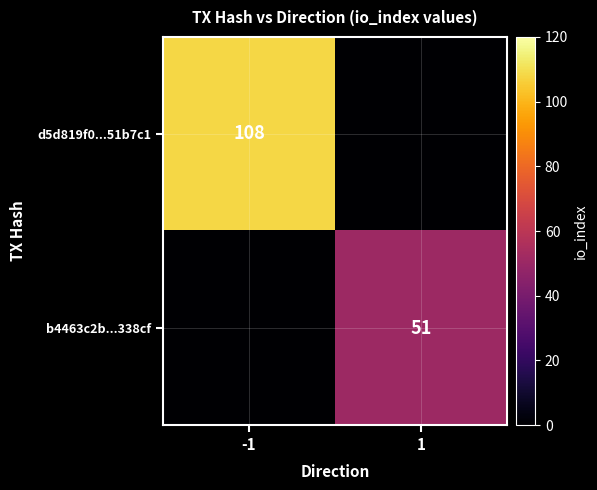

The b4463c2b...338cf series shows 51 at 1. True or false?

True